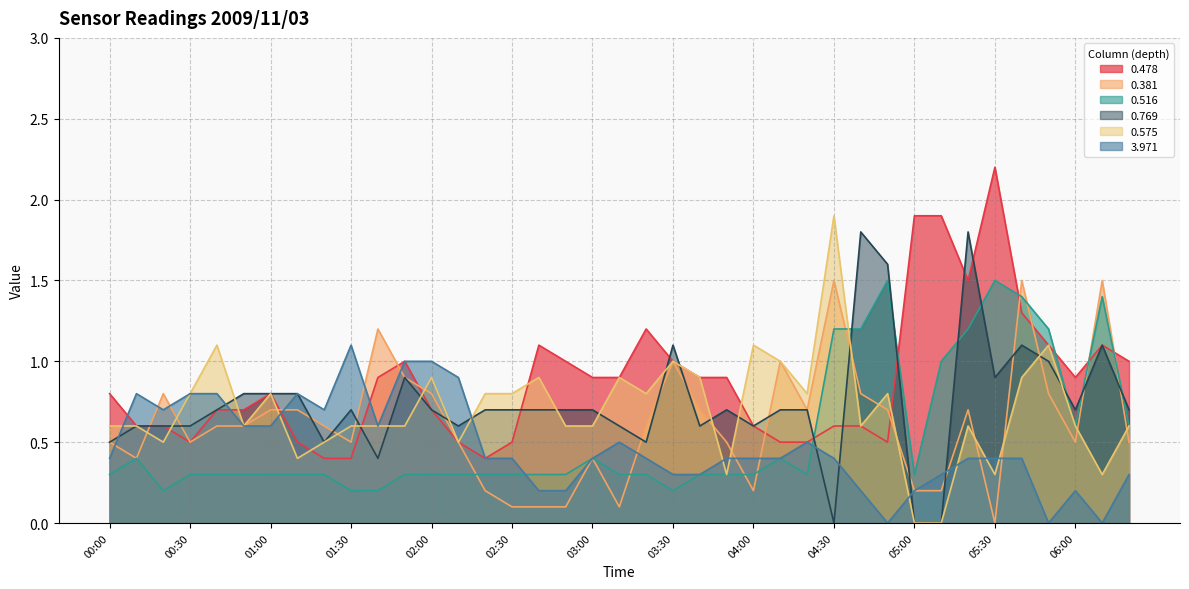

In 3.971, how many points are higher than both neighbors (excluding endpoints)?

6